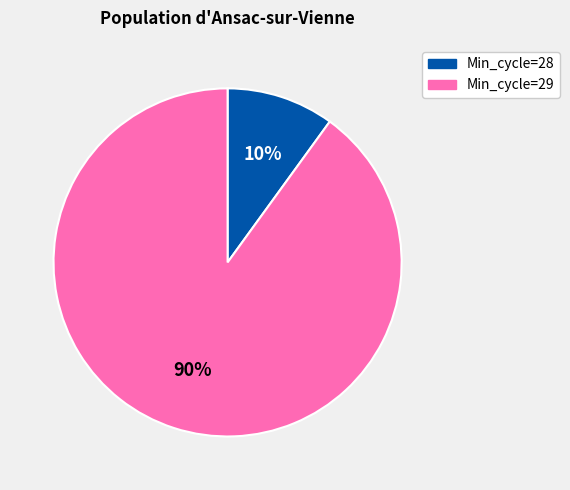

To the nearest percent, what is the average slice percentage?

50%